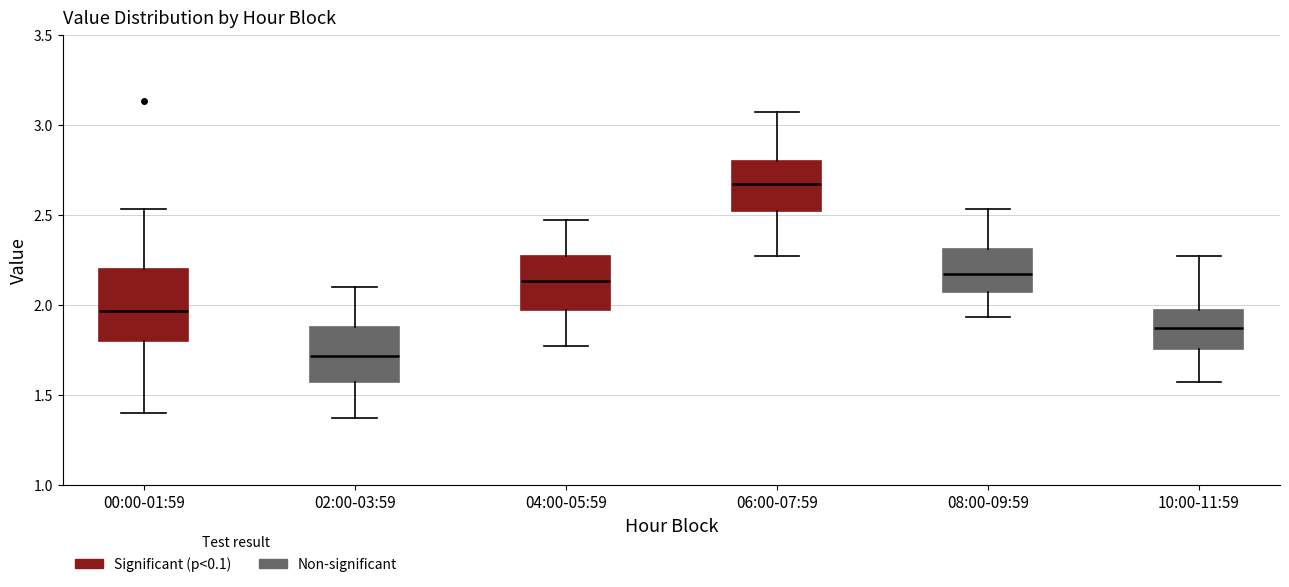

Reading left to right, read every box against the y-axis: the position of its median line, the range the box covers, and the ends of its whiskers. The values are not printed on the chart, so give them approximately, as read against the axis.

00:00-01:59: median 1.95, box 1.80 to 2.20, whiskers 1.40 to 2.55
02:00-03:59: median 1.70, box 1.55 to 1.90, whiskers 1.35 to 2.10
04:00-05:59: median 2.15, box 1.95 to 2.25, whiskers 1.75 to 2.45
06:00-07:59: median 2.65, box 2.50 to 2.80, whiskers 2.25 to 3.05
08:00-09:59: median 2.15, box 2.05 to 2.30, whiskers 1.95 to 2.55
10:00-11:59: median 1.85, box 1.75 to 1.95, whiskers 1.55 to 2.25